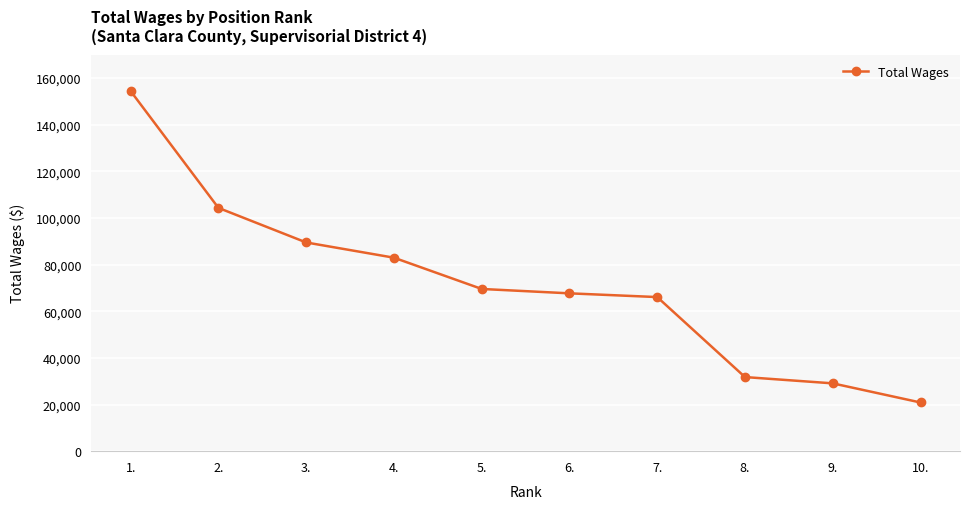

What is the difference between the second highest and second lowest values?

75210